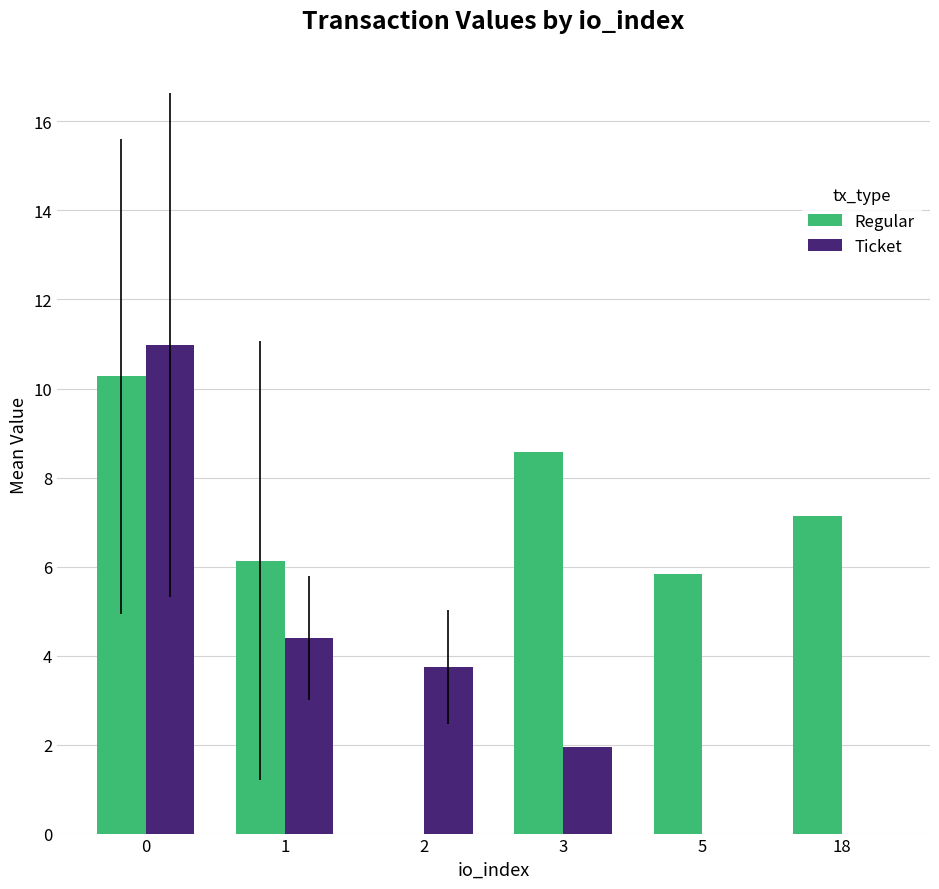

Reading left to right, what are all the values shown in this chart?

Regular: 10.3	6.1	0.0	8.6	5.8	7.1
Ticket: 11.0	4.4	3.7	1.9	0.0	0.0